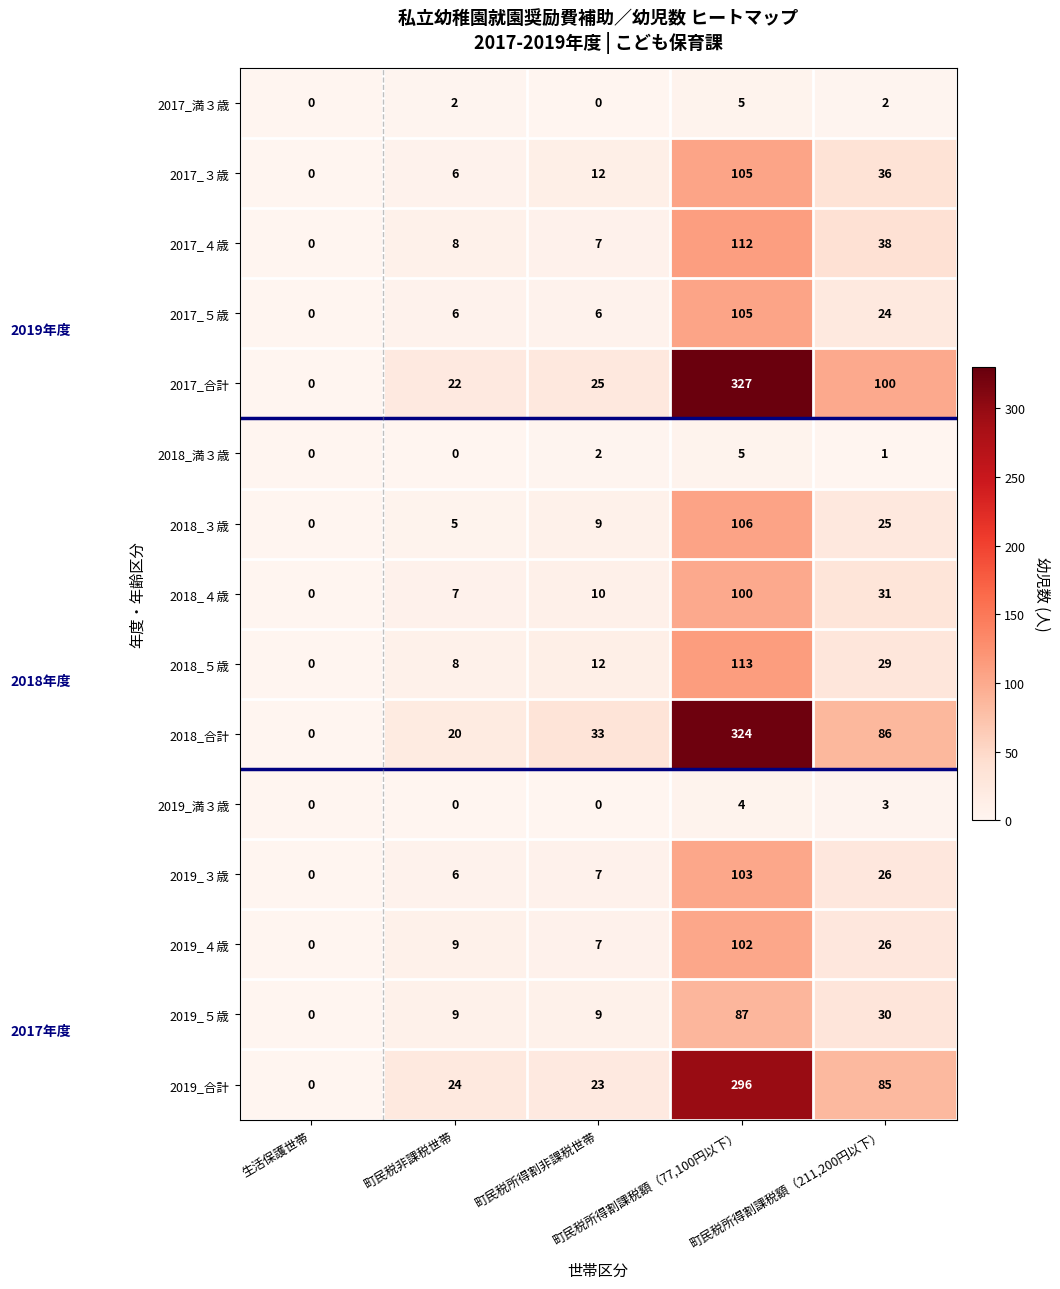

What is the difference between the maximum and minimum values in the 2019_満３歳 series?

4